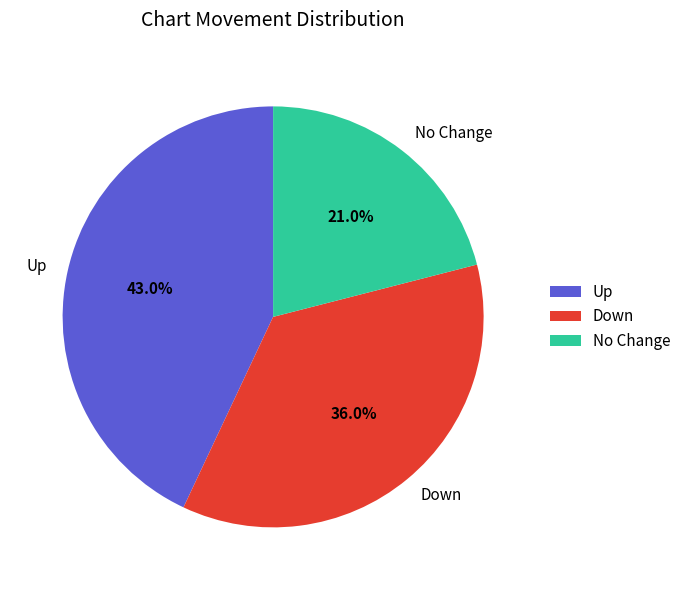

Which category has the smallest portion of the pie?

No Change